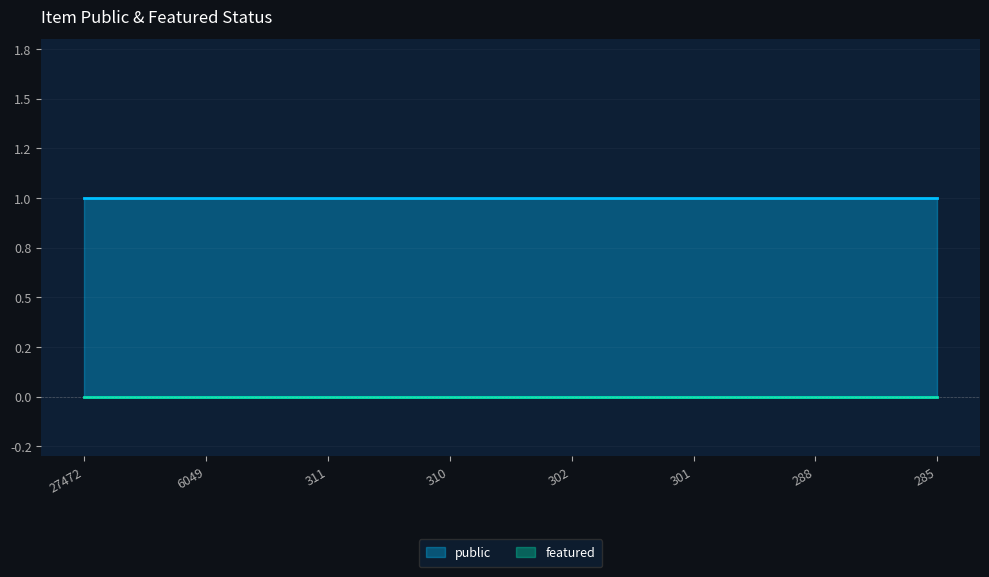

Between 6049 and 285, which is larger?

6049